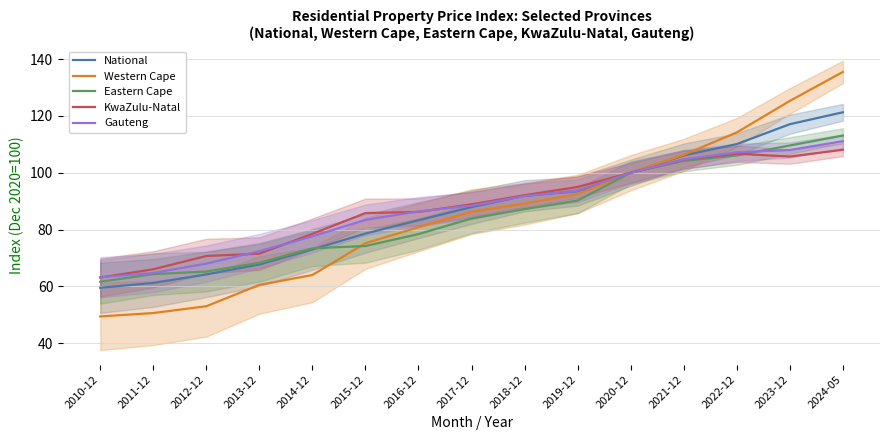

The Gauteng series shows 32.2 at 2013-12. True or false?

False